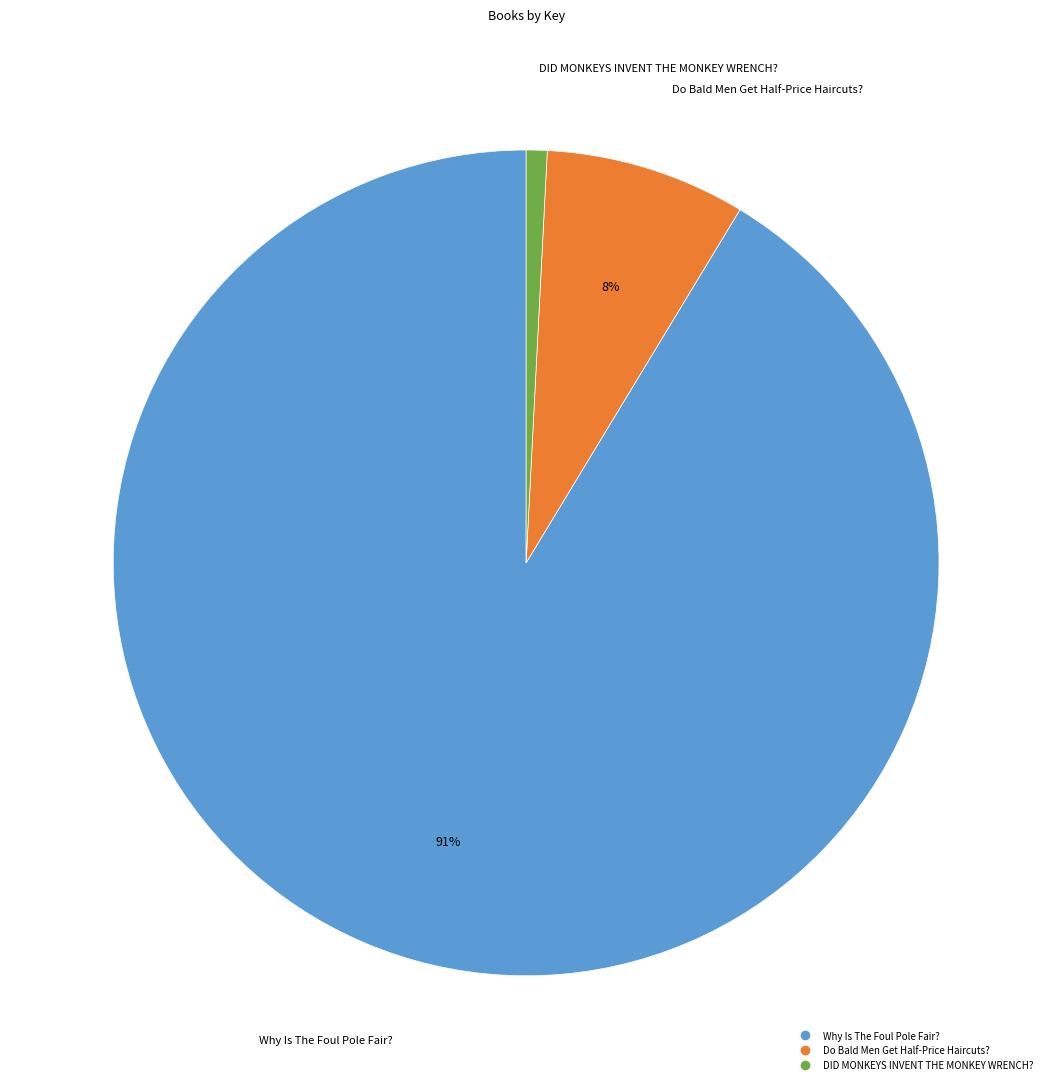

To the nearest percent, what percentage of the pie is Why Is The Foul Pole Fair??

91%